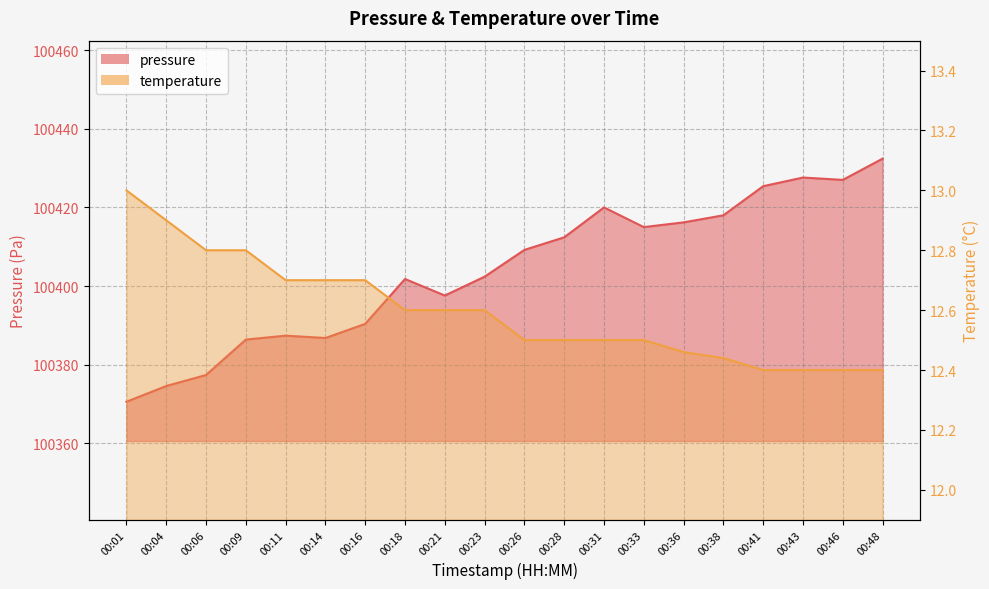

Reading right to left, transcribe all the data shown in this chart.

pressure: 100432.4	100427.0	100427.6	100425.4	100418.0	100416.2	100415.0	100420.0	100412.4	100409.2	100402.4	100397.6	100401.8	100390.4	100386.8	100387.4	100386.4	100377.4	100374.6	100370.6
temperature: 12.4	12.4	12.4	12.4	12.4	12.5	12.5	12.5	12.5	12.5	12.6	12.6	12.6	12.7	12.7	12.7	12.8	12.8	12.9	13.0